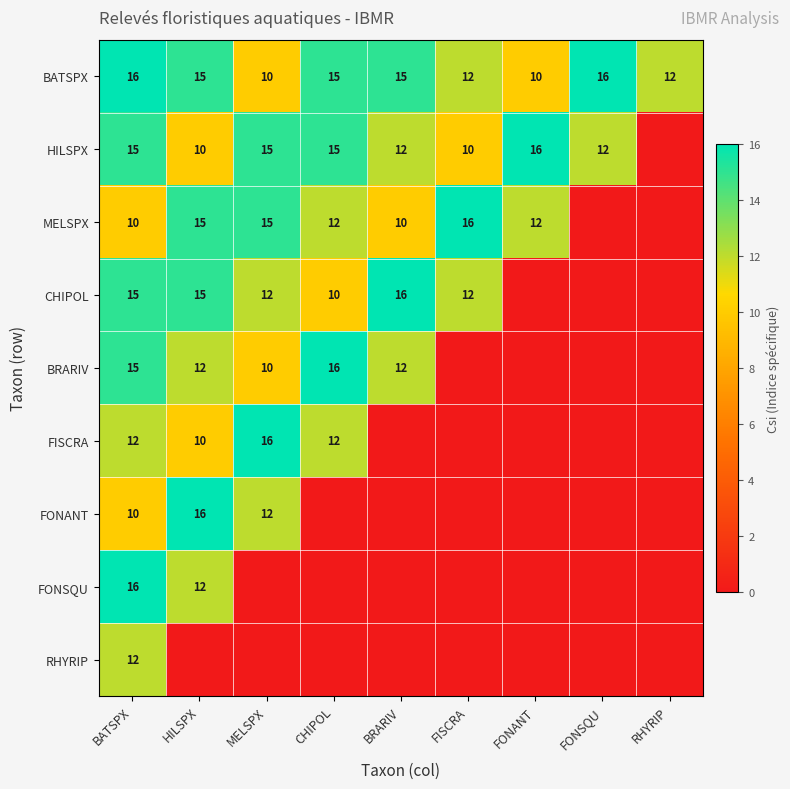

The HILSPX series shows 3 at FONSQU. True or false?

False